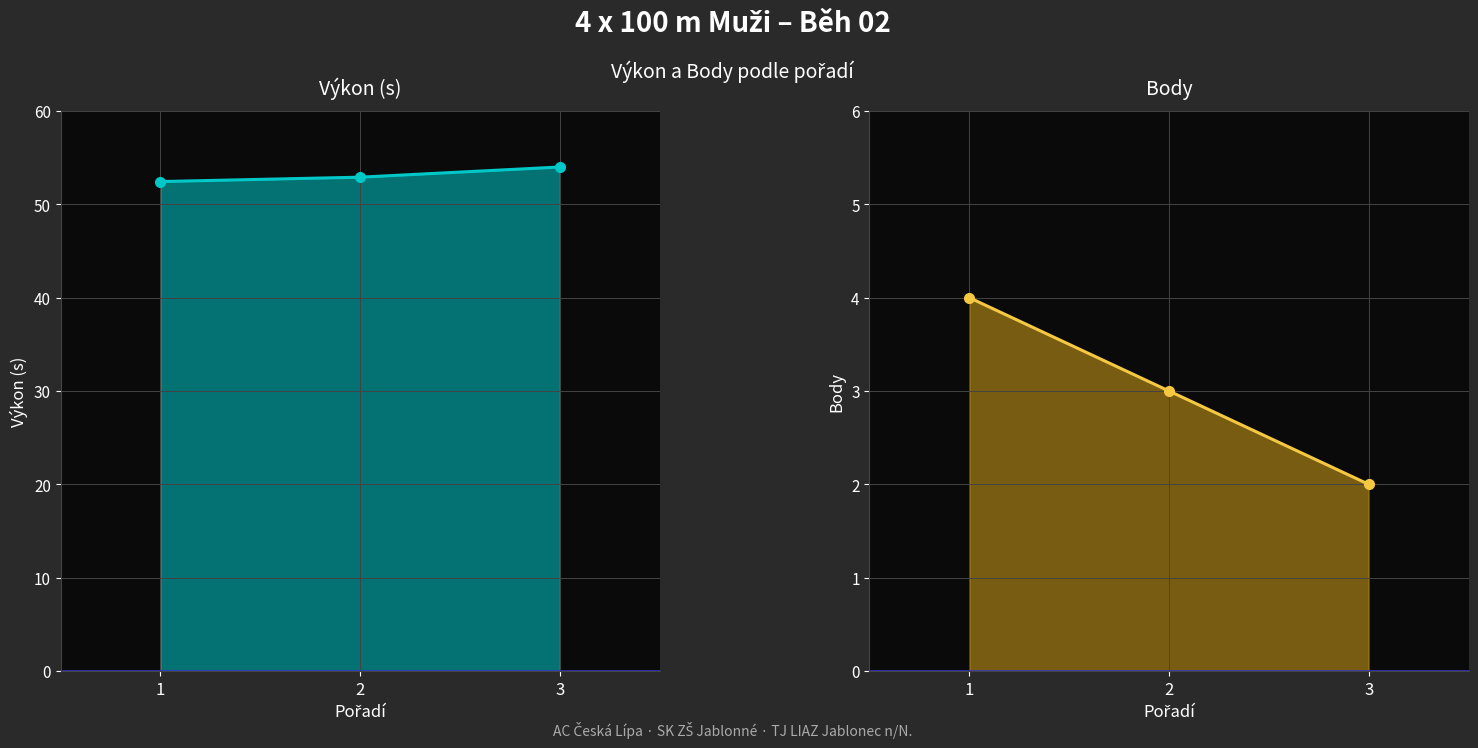

The value of Výkon at 1 is 34.1. True or false?

False